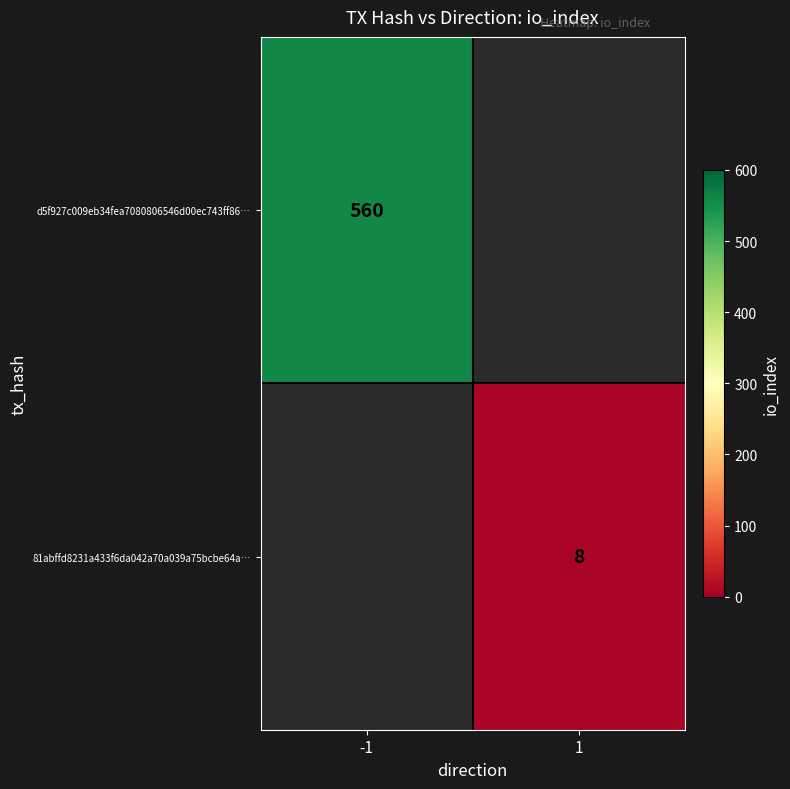

Which category has the highest value across all series?

-1